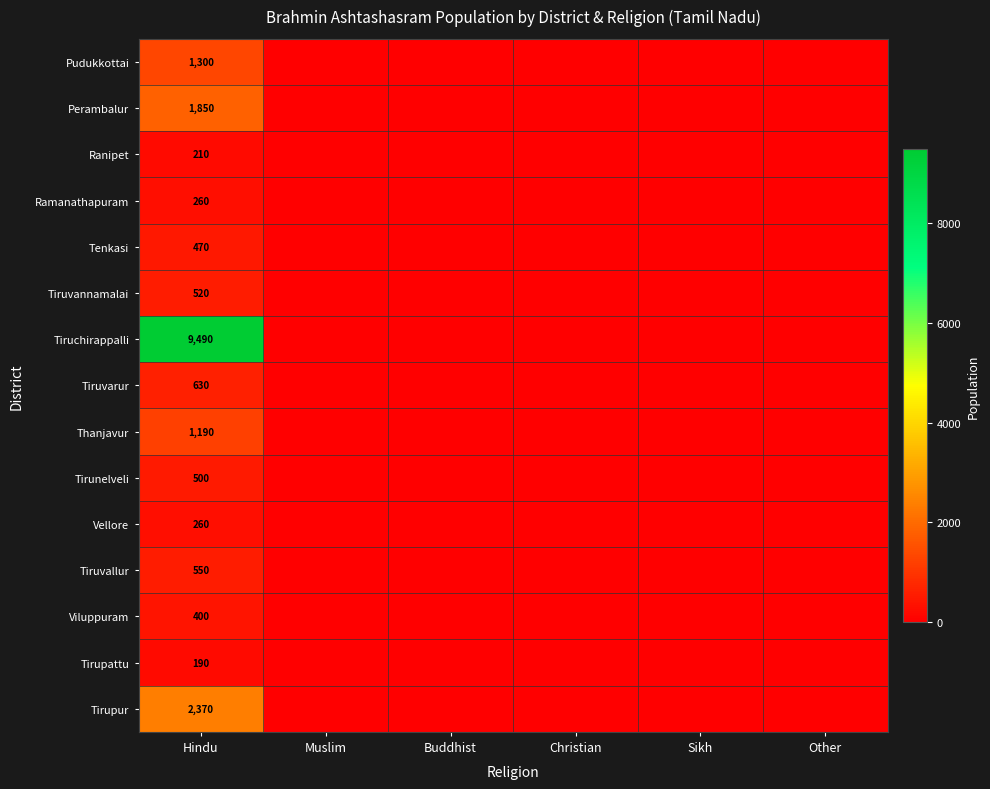

How many distinct data groups are displayed?

15